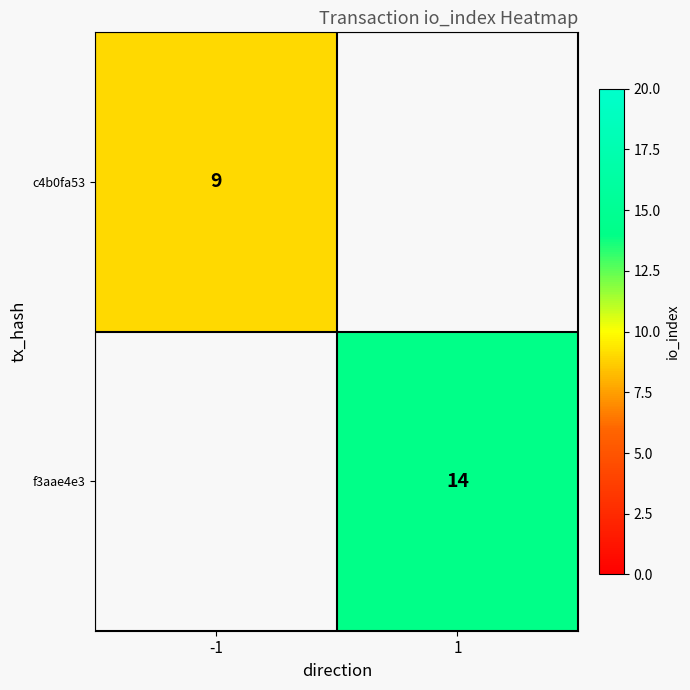

Which has a higher value, -1 or 1?

1